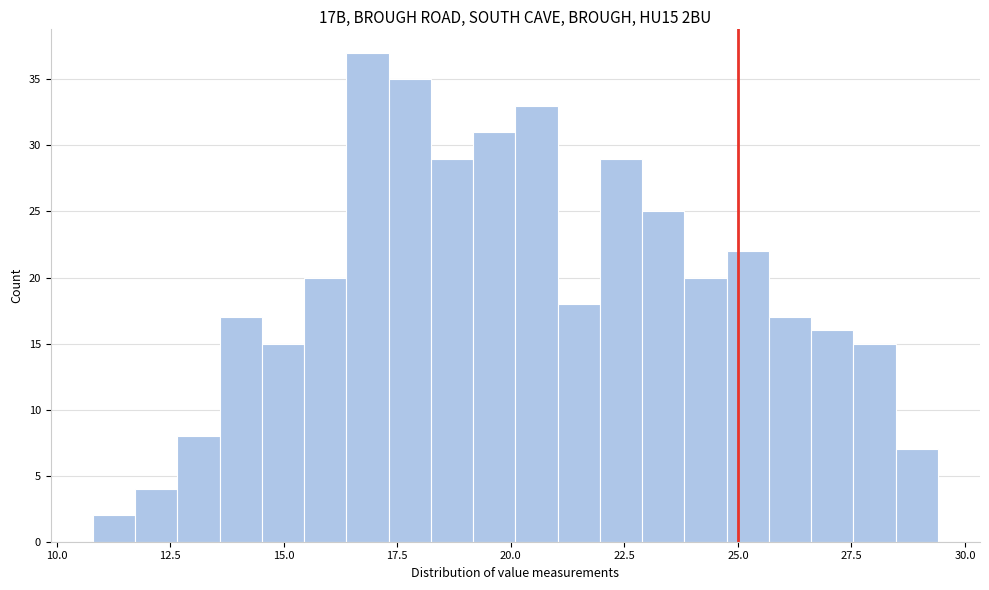

Around what value on the x-axis is the tallest bar? Give the approximate position of its centre, as read against the axis.

17.0